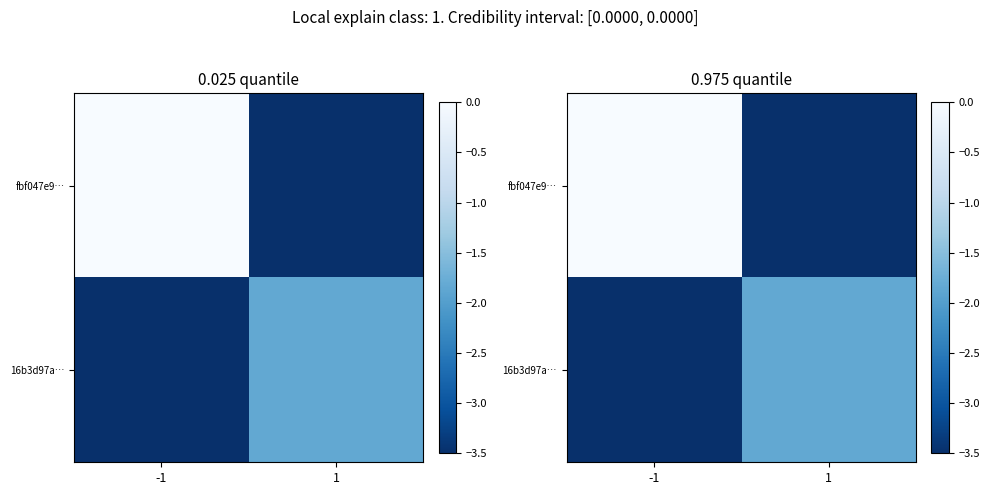

Which category has the highest value in the 16b3d97a… series?

1